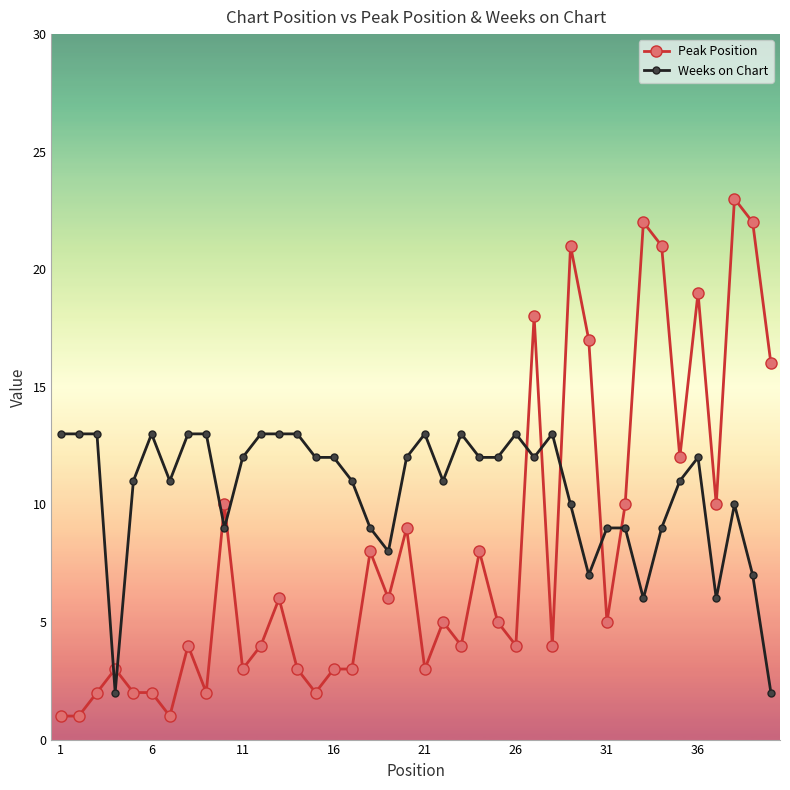

What is the sum of all Weeks on Chart values?

423